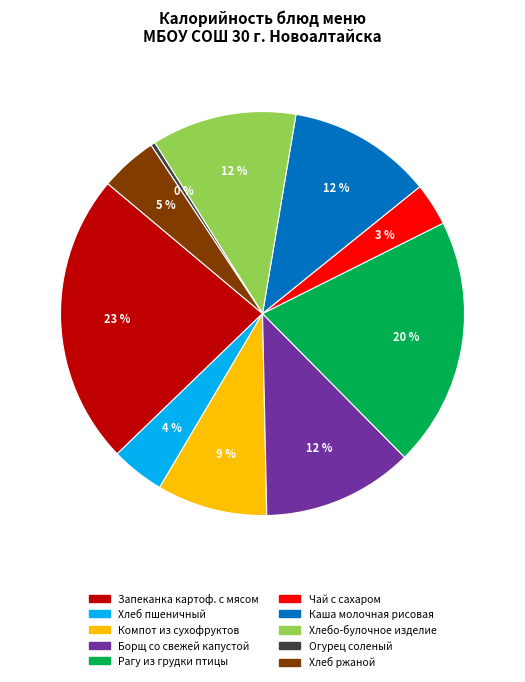

Is there any slice that represents more than half of the pie?

No